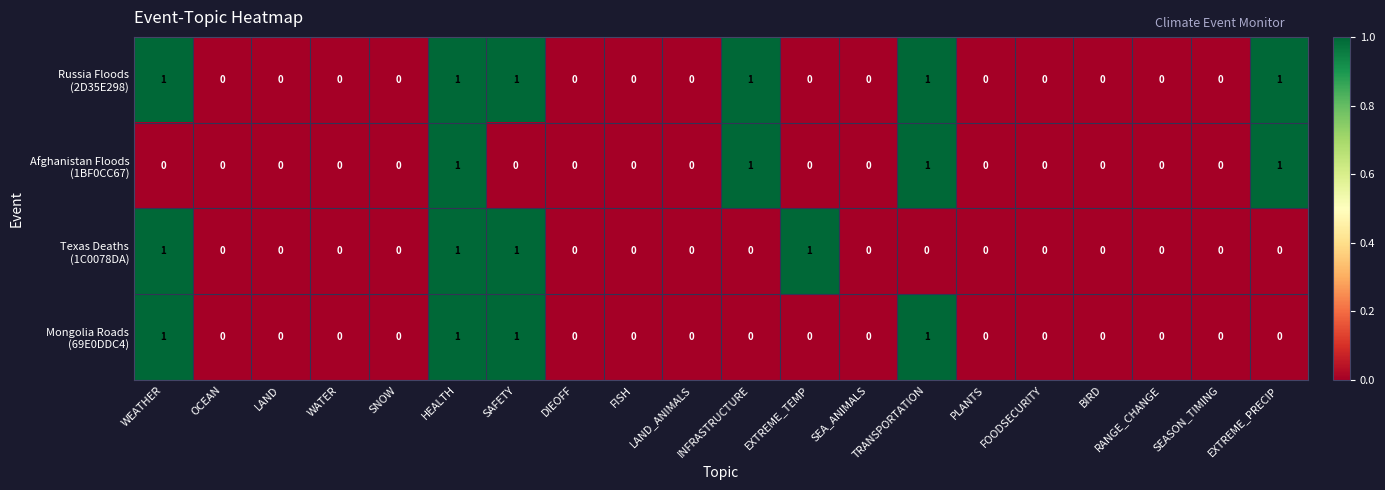

At which category is the sum across all series the highest?

HEALTH